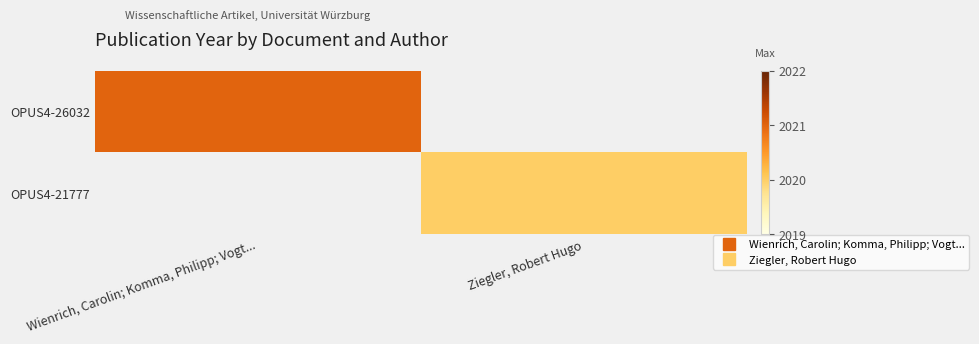

At which category does the chart reach its peak across all series?

Wienrich, Carolin; Komma, Philipp; Vogt...